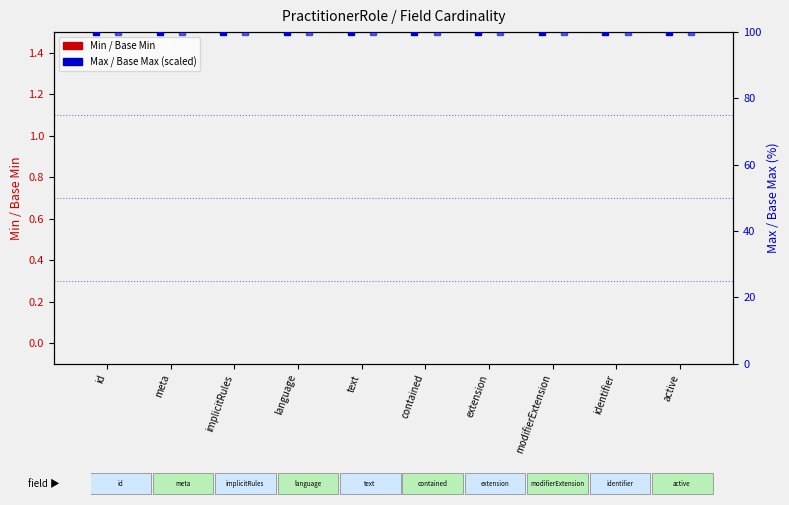

What is the label of the 4th bar from the left?

language